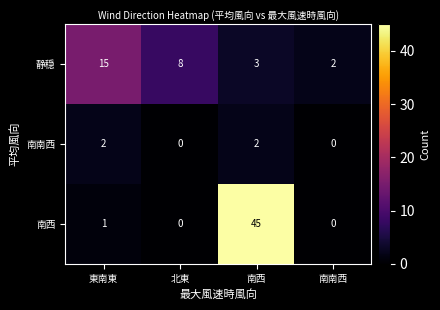

Reading left to right, transcribe all the data shown in this chart.

静穏: 東南東=15	北東=8	南西=3	南南西=2
南南西: 東南東=2	北東=0	南西=2	南南西=0
南西: 東南東=1	北東=0	南西=45	南南西=0